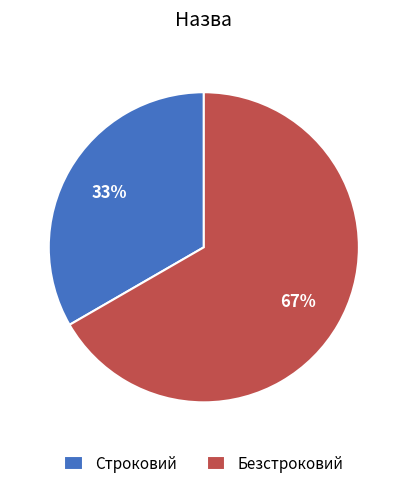

To the nearest percent, what portion does Безстроковий represent?

67%